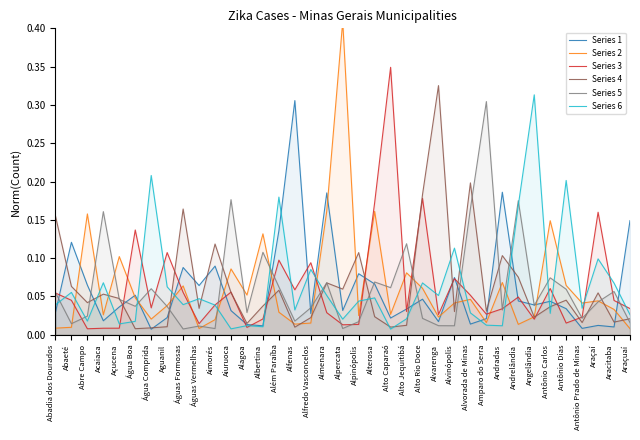

After their last crossing, which series has the higher values: Series 5 or Series 3?

Series 3